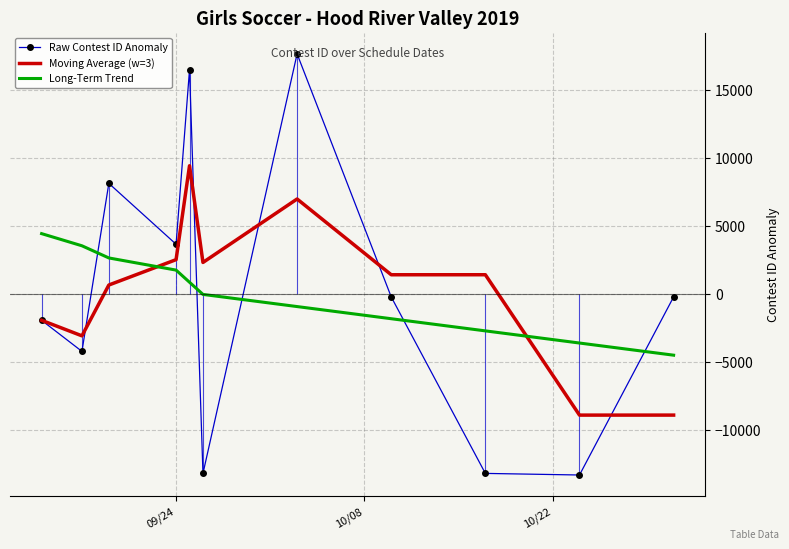

What is the minimum value for Moving Average (w=3)?

-8875.8